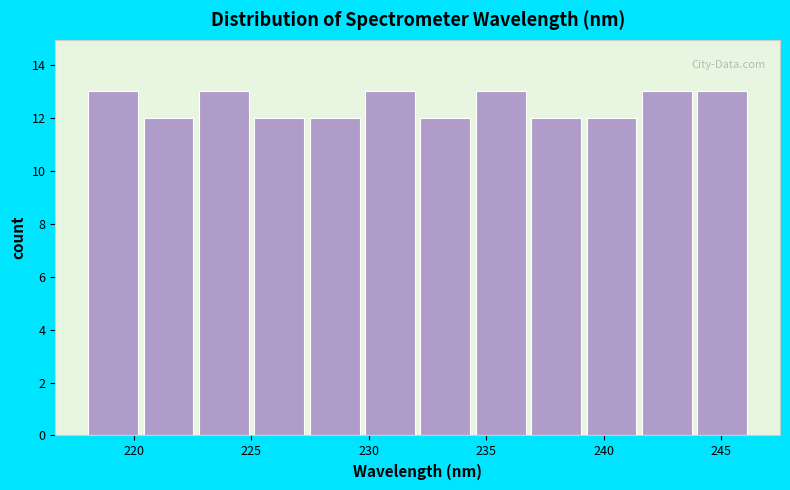

How tall is the bar that spans 237.0 to 239.5 on the x-axis? Neither the bar edges nor the heights are printed on the chart, so give them approximately, as read against the axes.

12